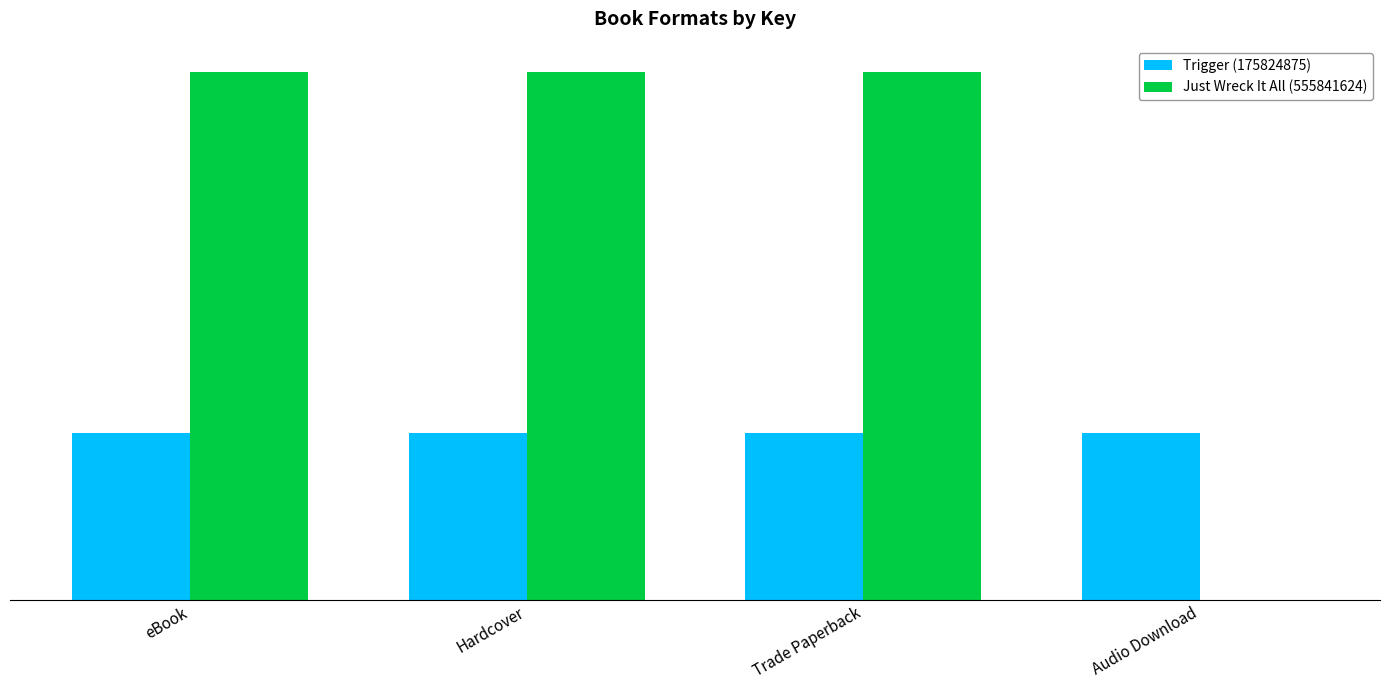

What is the label of the 4th bar from the left?

Audio Download